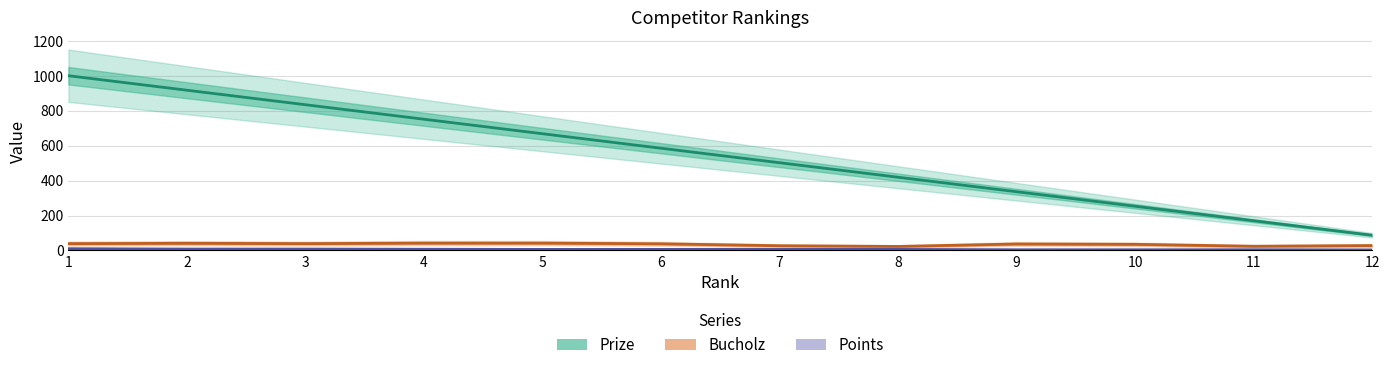

Which category has the highest value in the Prize series?

1